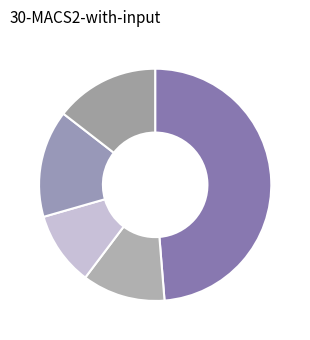

Does FRA-צרפת account for over 50% of the chart?

No